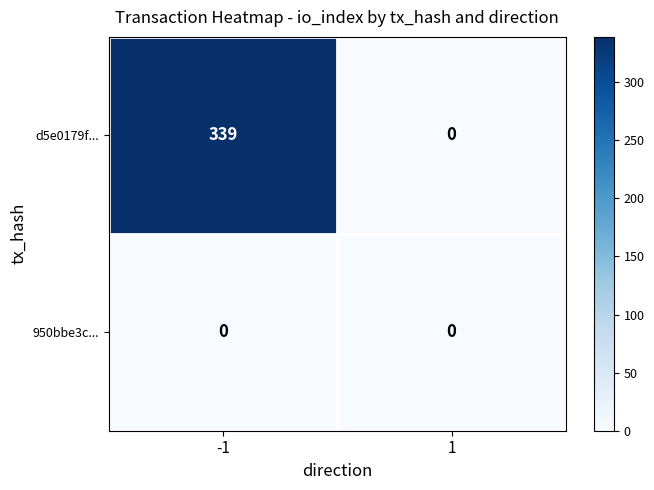

Reading left to right, list all the values displayed in this chart.

d5e0179f...: 339	0
950bbe3c...: 0	0